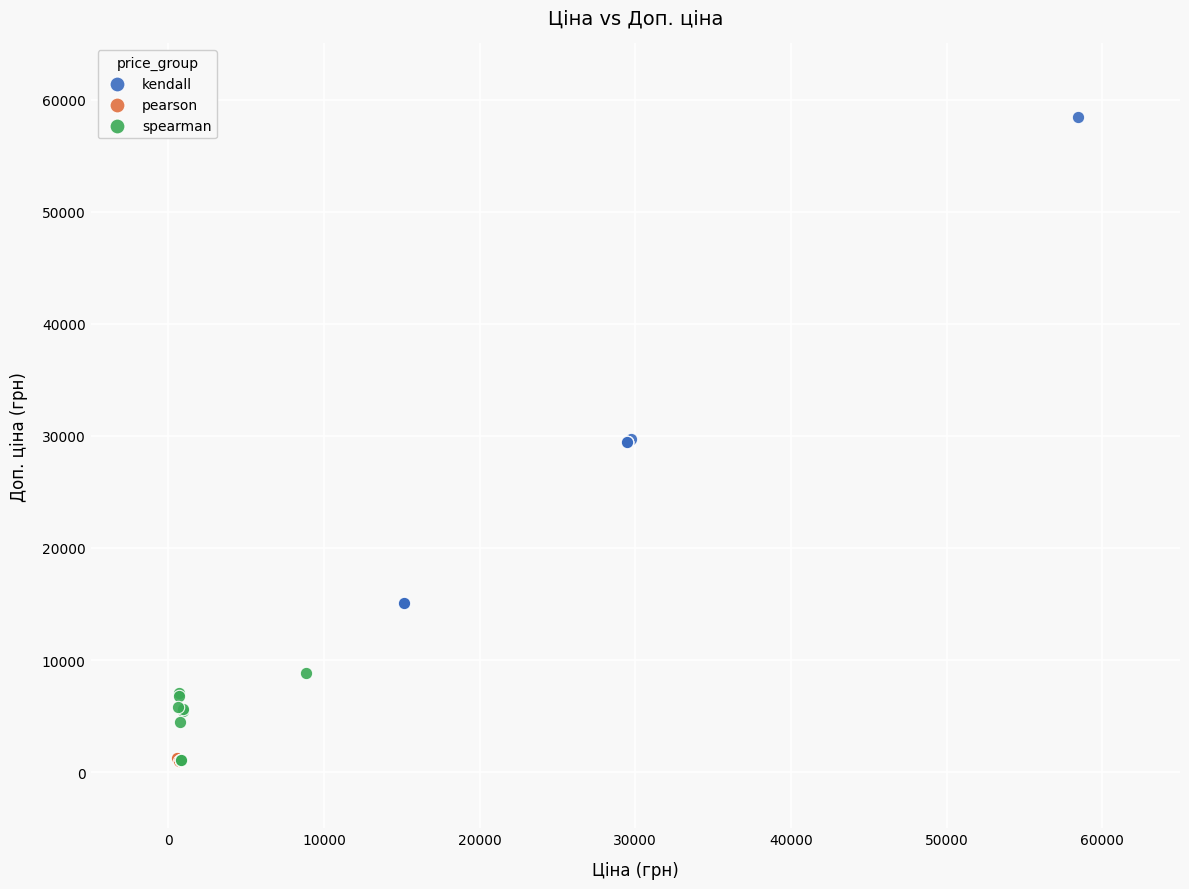

Which series contains the highest Y value?

kendall